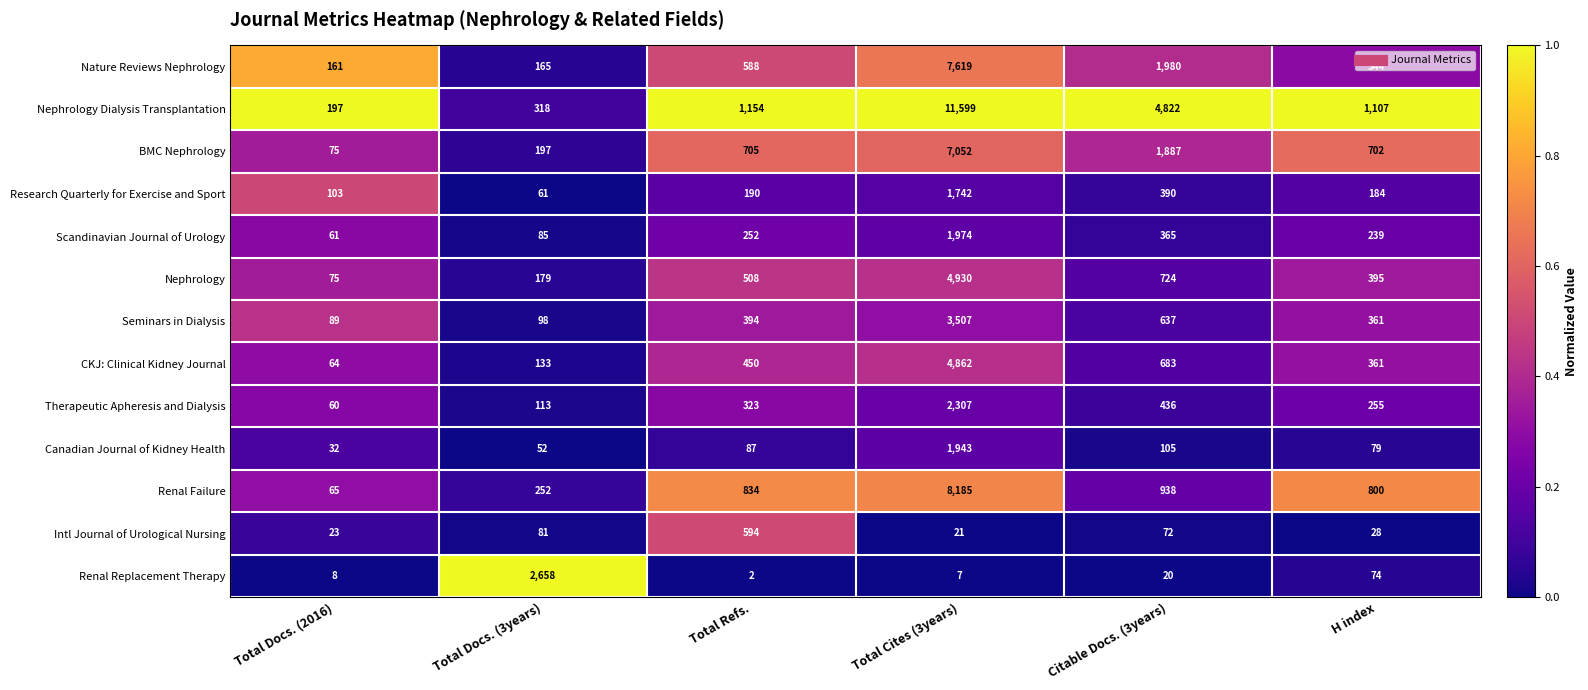

What is the spread (max minus min) of values at Total Docs. (3years)?

2606